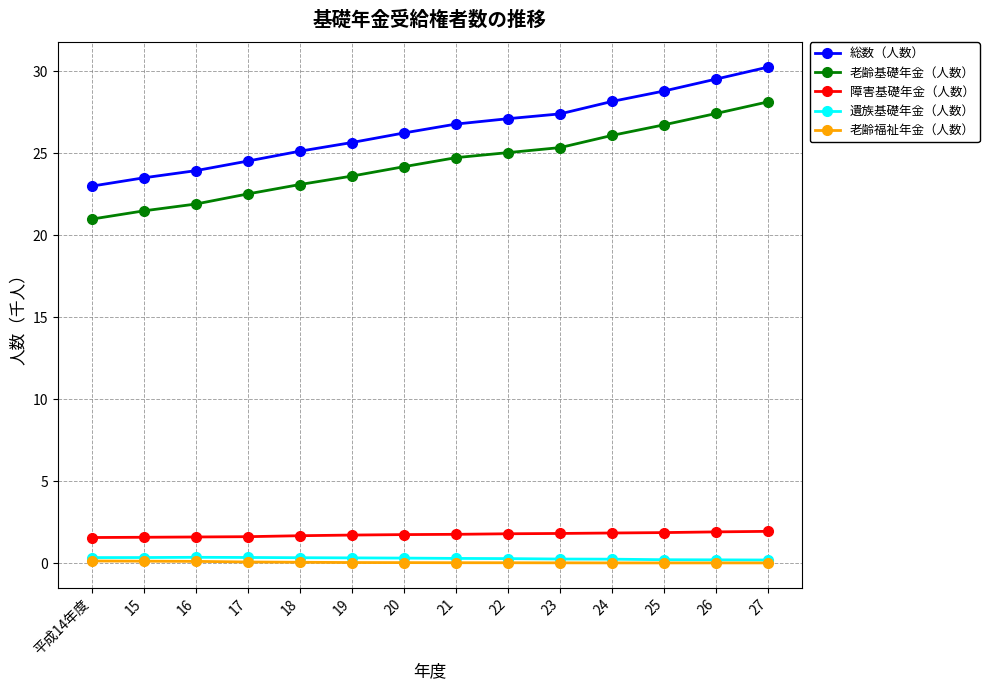

Which category has the highest value in the 老齢基礎年金（人数） series?

27